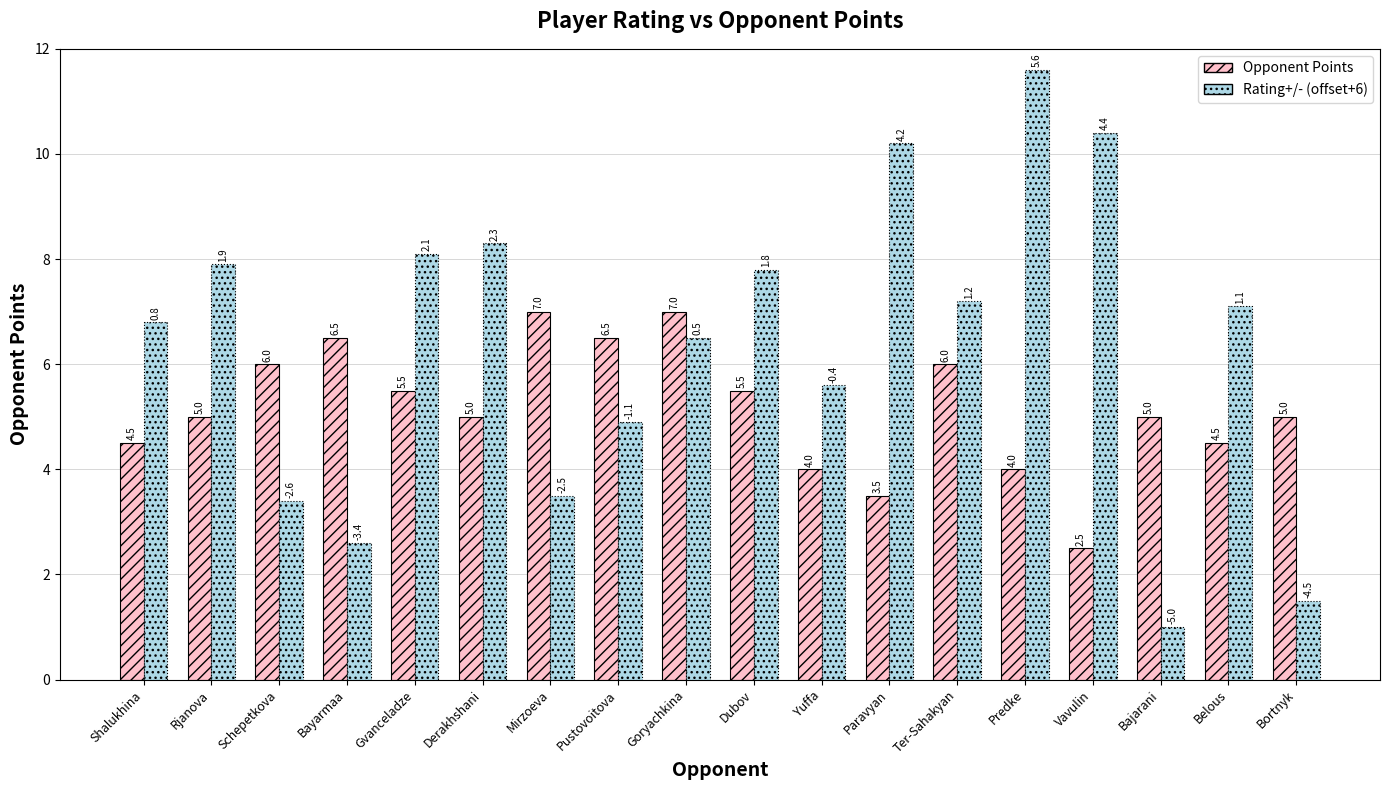

True or false: Rating+/- (offset+6) has a value of 1.5 at Bortnyk.

True